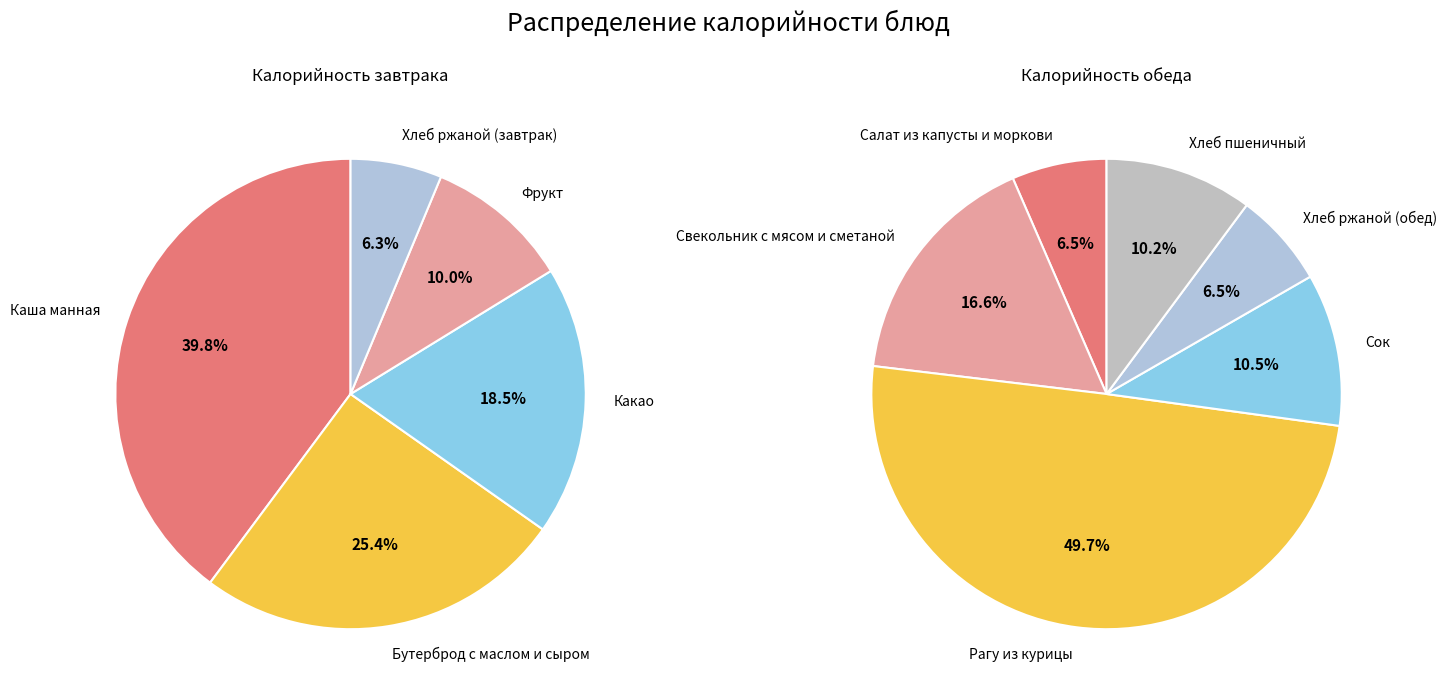

What is the change in value from Фрукт to Хлеб пшеничный?

+30